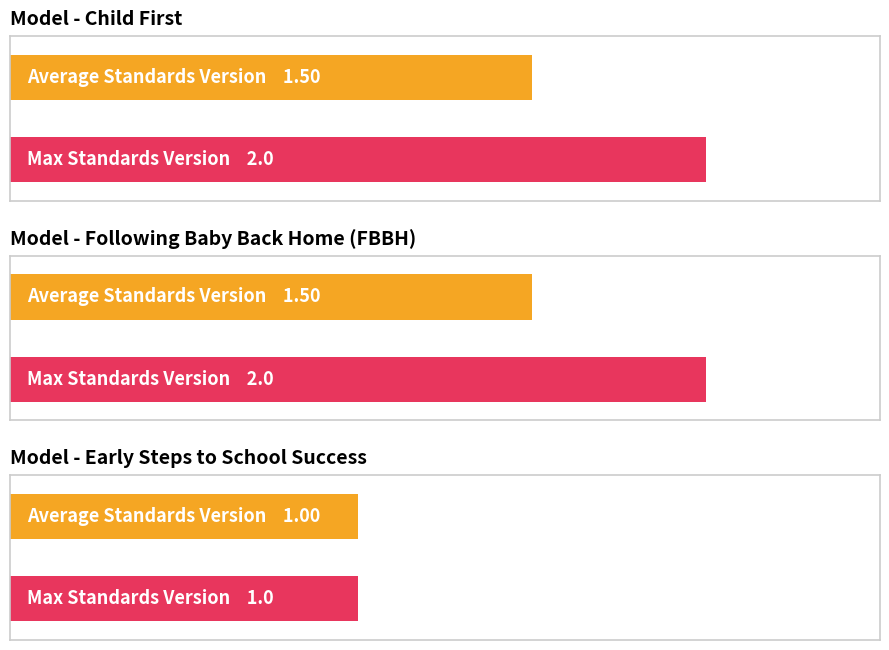

At which label does Average Standards Version reach its minimum?

Early Steps to School Success